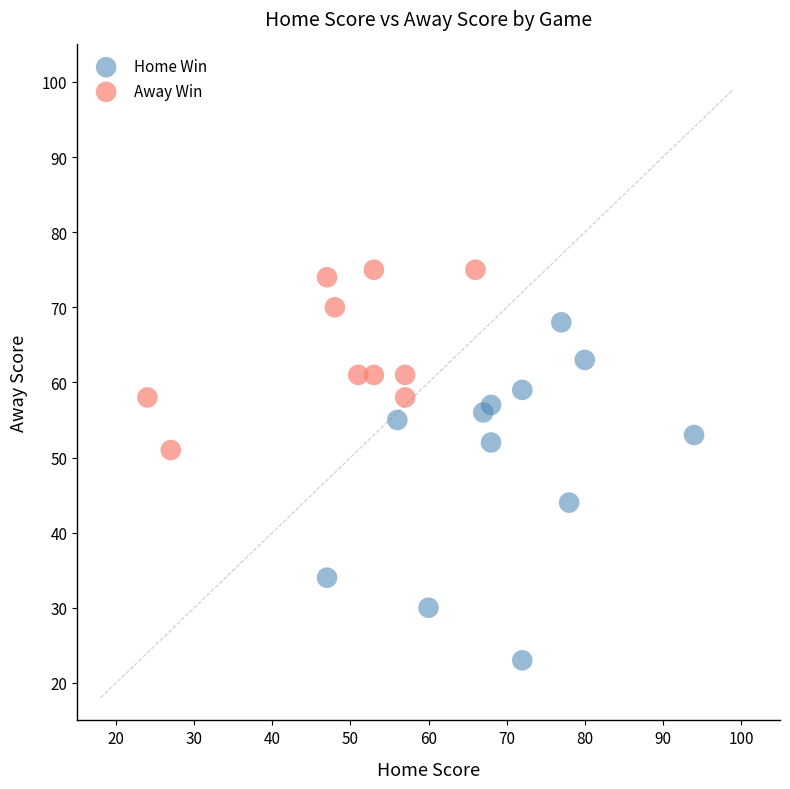

Which series has the largest Y range (max minus min)?

Home Win